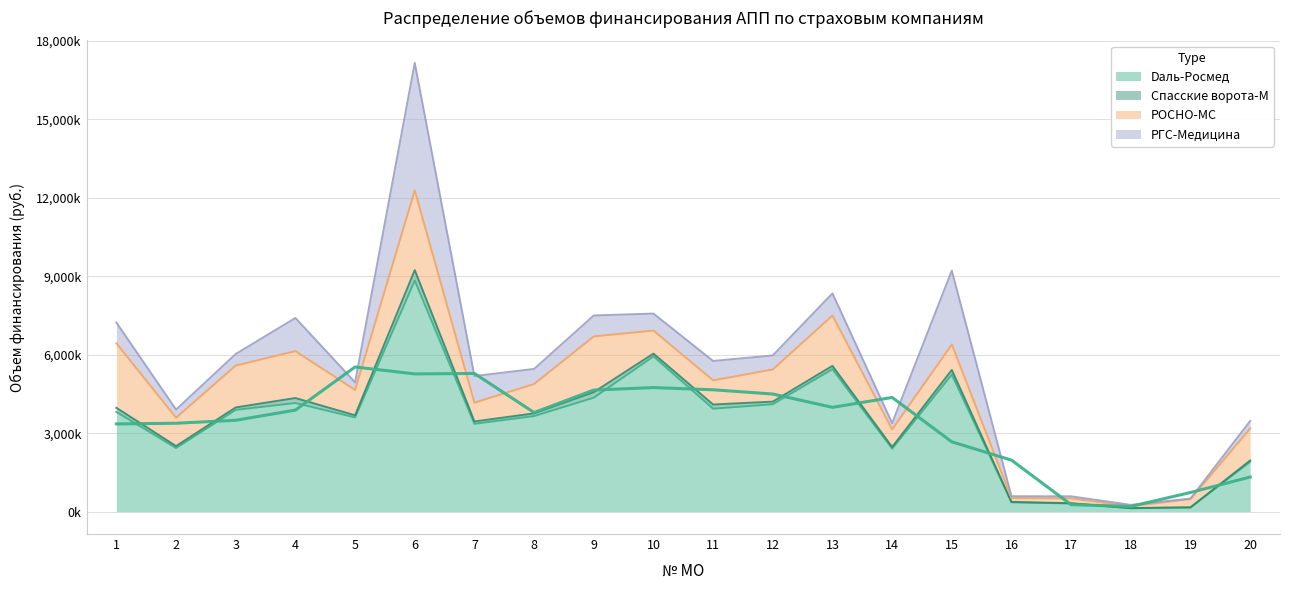

Reading right to left, extract all data points from this chart.

Daль-Росмед: 20=1905790.2	19=157597.8	18=128634.9	17=309070.4	16=357113.7	15=5241136.3	14=2408322.5	13=5449454.5	12=4106288.5	11=3937368.3	10=5936585.9	9=4357724.8	8=3654953.2	7=3357203.7	6=8840119.4	5=3602673.1	4=4154061.0	3=3891710.4	2=2433542.7	1=3812871.0
Спасские ворота-М: 20=49947.6	19=5153.8	18=4594.1	17=10229.3	16=11449.9	15=177393.5	14=63047.1	13=125666.4	12=100092.9	11=158601.8	10=107163.6	9=210162.3	8=102913.9	7=90044.3	6=397059.5	5=81878.9	4=190120.8	3=92774.1	2=72461.3	1=156795.9
РОСНО-МС: 20=1221947.0	19=313296.8	18=69780.7	17=186927.9	16=145135.5	15=975468.5	14=671589.1	13=1924575.8	12=1231307.5	11=924289.8	10=881580.5	9=2133506.9	8=1122619.6	7=718318.1	6=3049095.3	5=966699.7	4=1795291.5	3=1602501.8	2=1085577.2	1=2466782.6
РГС-Медицина: 20=289073.4	19=22514.0	18=53763.4	17=77815.6	16=74424.5	15=2824981.8	14=243181.8	13=850262.5	12=536861.7	11=742270.4	10=650308.7	9=801580.7	8=577212.4	7=1020124.8	6=4881000.6	5=295556.5	4=1267295.8	3=443105.0	2=312037.7	1=794880.3